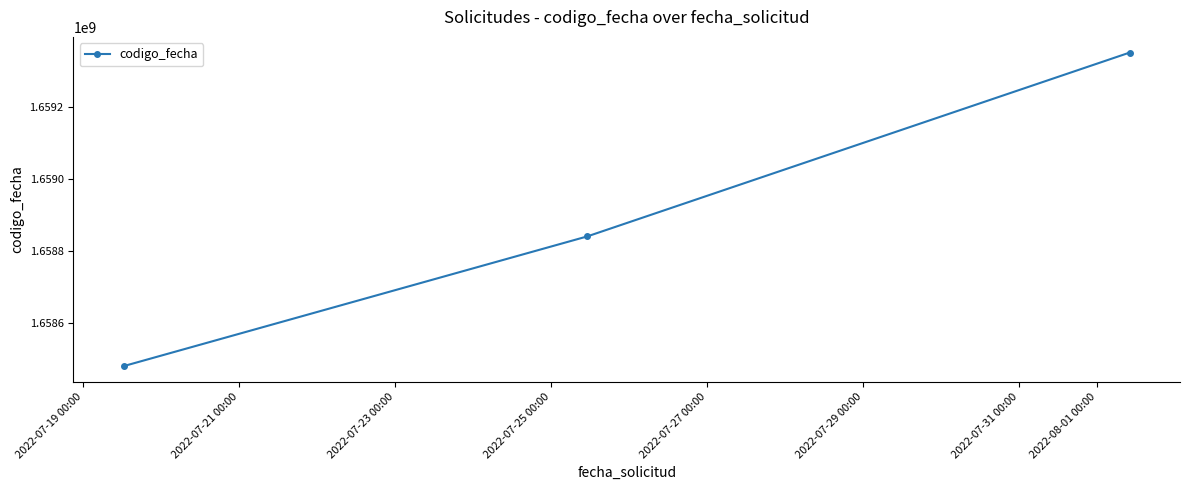

Reading left to right, extract all data points from this chart.

1658480523	1658840136	1659349847